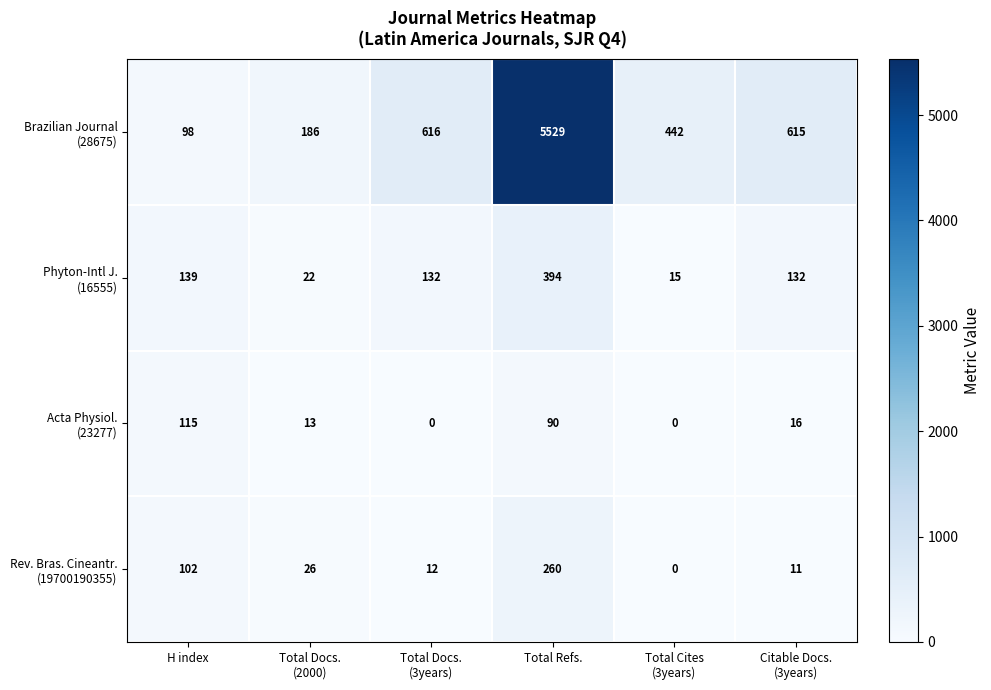

What is the greatest value displayed?

5529